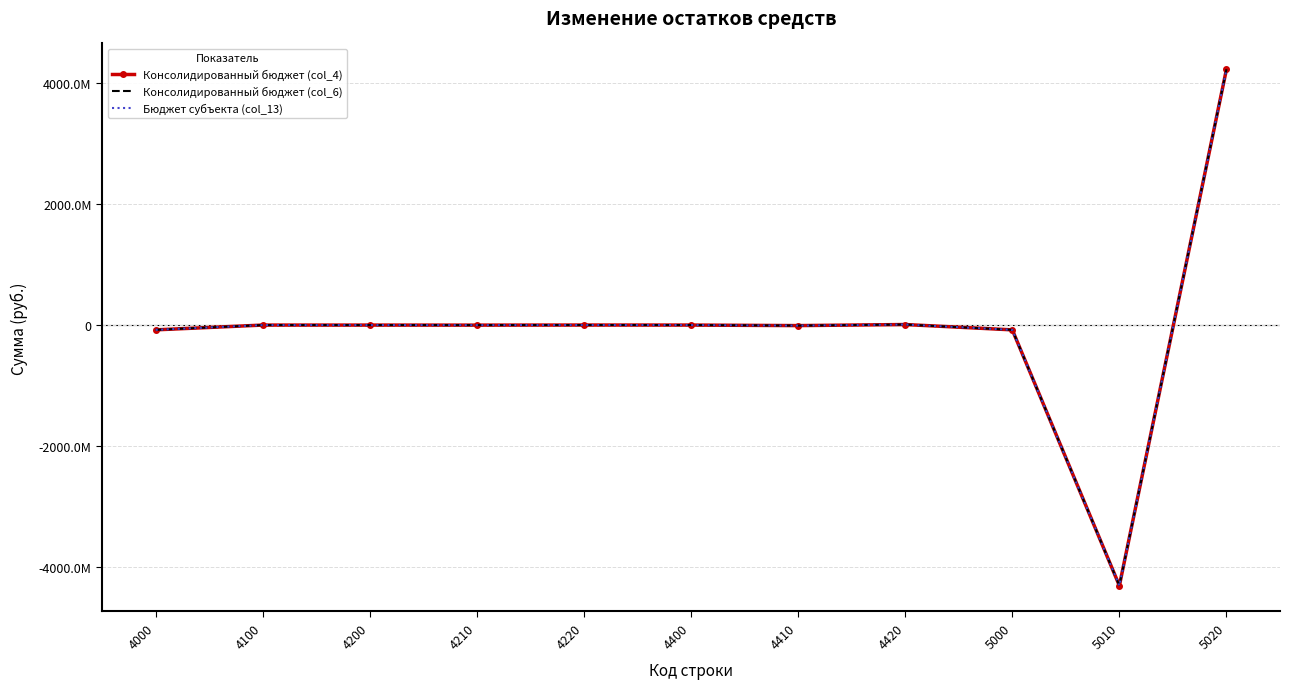

Reading left to right, what are all the values shown in this chart?

Консолидированный бюджет (col_4): 4000=-79056837.9	4100=-85958.2	4200=-234682.3	4210=-777217.9	4220=542535.7	4400=148724.1	4410=-8720486.5	4420=8869210.6	5000=-79142796.0	5010=-4309925050.2	5020=4230782254.1
Консолидированный бюджет (col_6): 4000=-79056837.9	4100=-85958.2	4200=-234682.3	4210=-777217.9	4220=542535.7	4400=148724.1	4410=-8720486.5	4420=8869210.6	5000=-79142796.0	5010=-4309925050.2	5020=4230782254.1
Бюджет субъекта (col_13): 4000=-79056837.9	4100=-85958.2	4200=-234682.3	4210=-777217.9	4220=542535.7	4400=148724.1	4410=-8720486.5	4420=8869210.6	5000=-79142796.0	5010=-4309925050.2	5020=4230782254.1